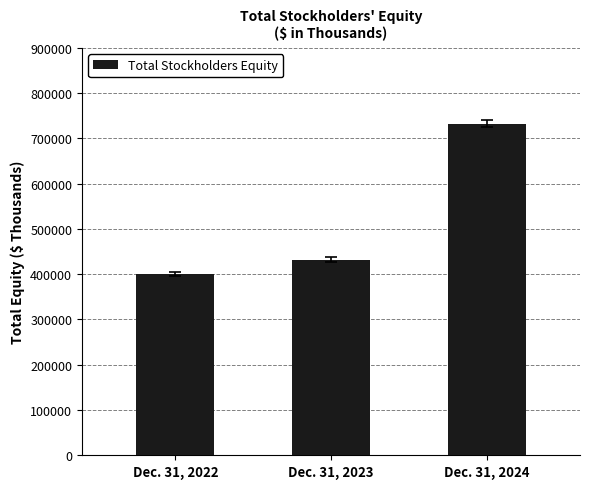

What is the change in value from Dec. 31, 2023 to Dec. 31, 2024?

+301038